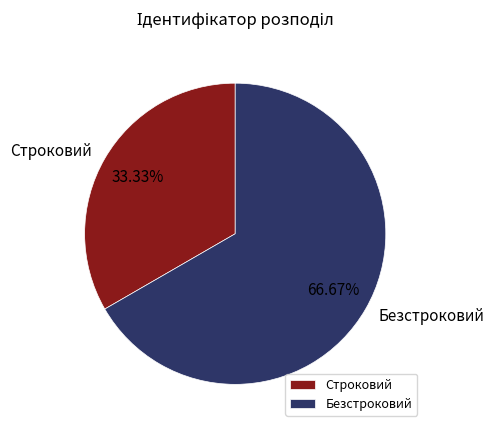

The Безстроковий slice represents 61% of the pie. True or false?

False